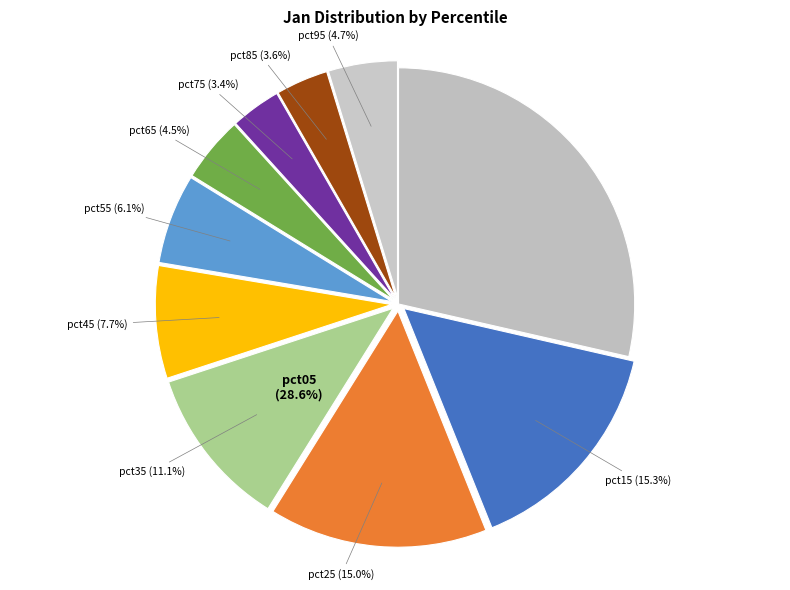

True or false: pct35 accounts for 1% of the total.

False